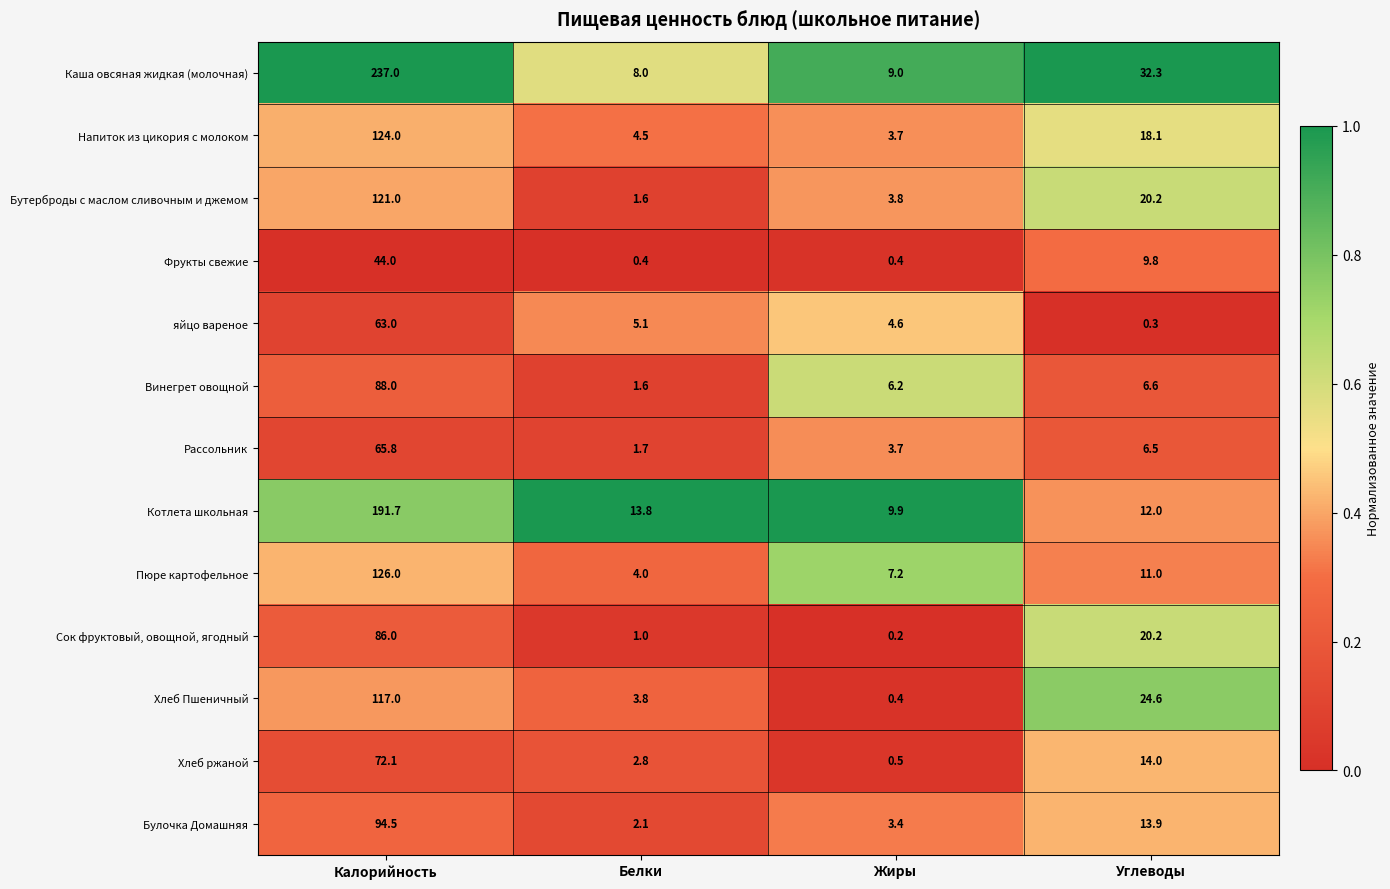

What is the sum of all Каша овсяная жидкая (молочная) values?

286.3